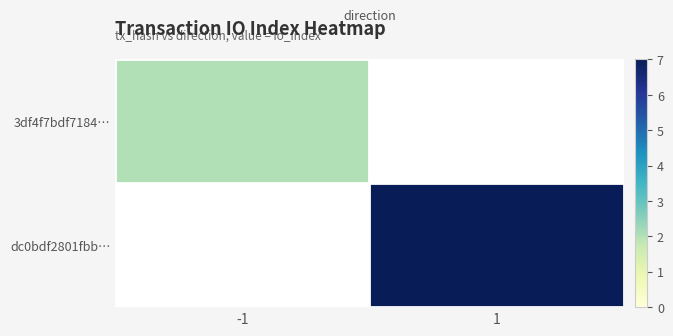

Which series has the largest total across all categories?

dc0bdf2801fbb…